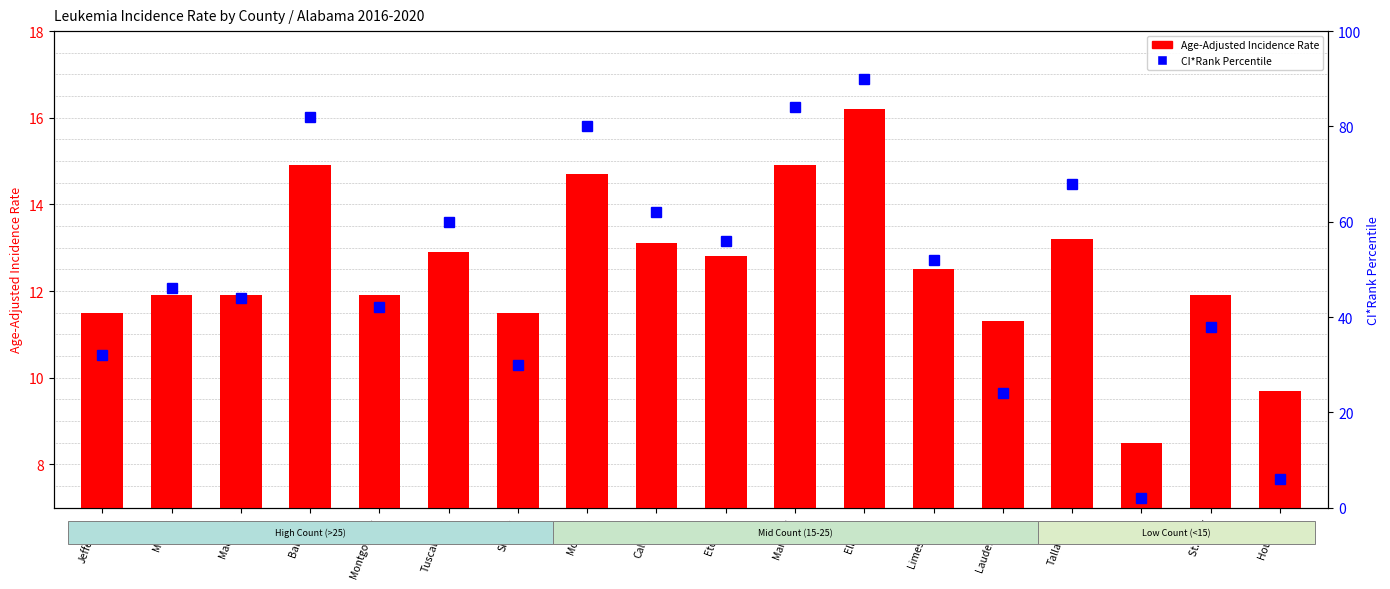

What is the maximum value shown in the chart?

90.0